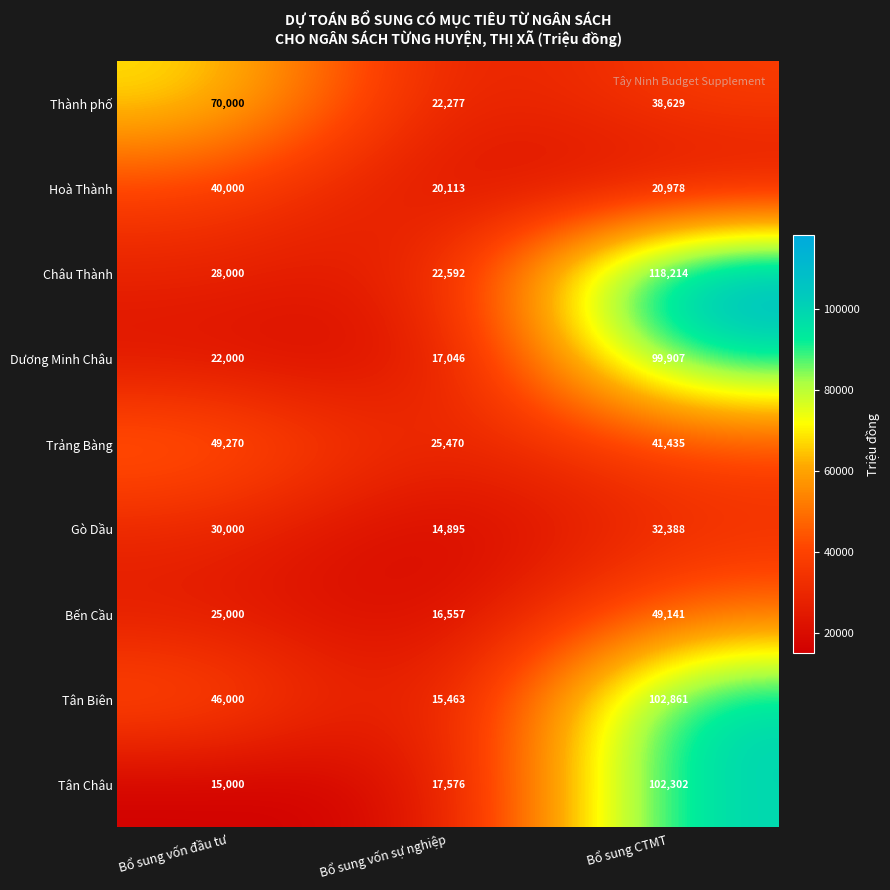

Where is Hoà Thành nearest to the value 30056?

Bổ sung CTMT